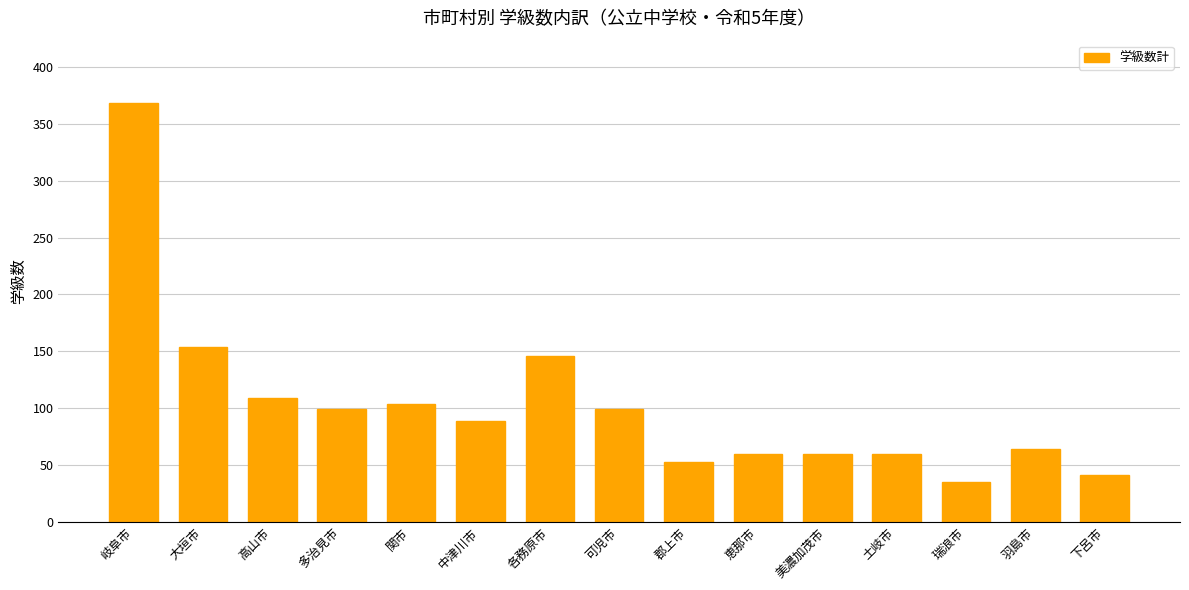

How many bars are there in total?

15